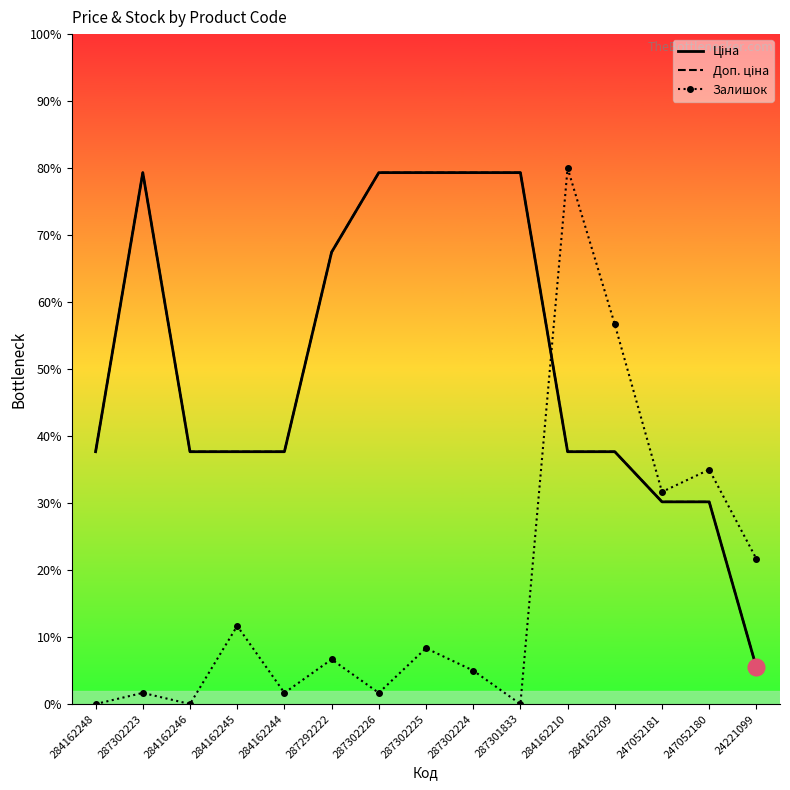

At how many categories does at least one series exceed 17276?

6